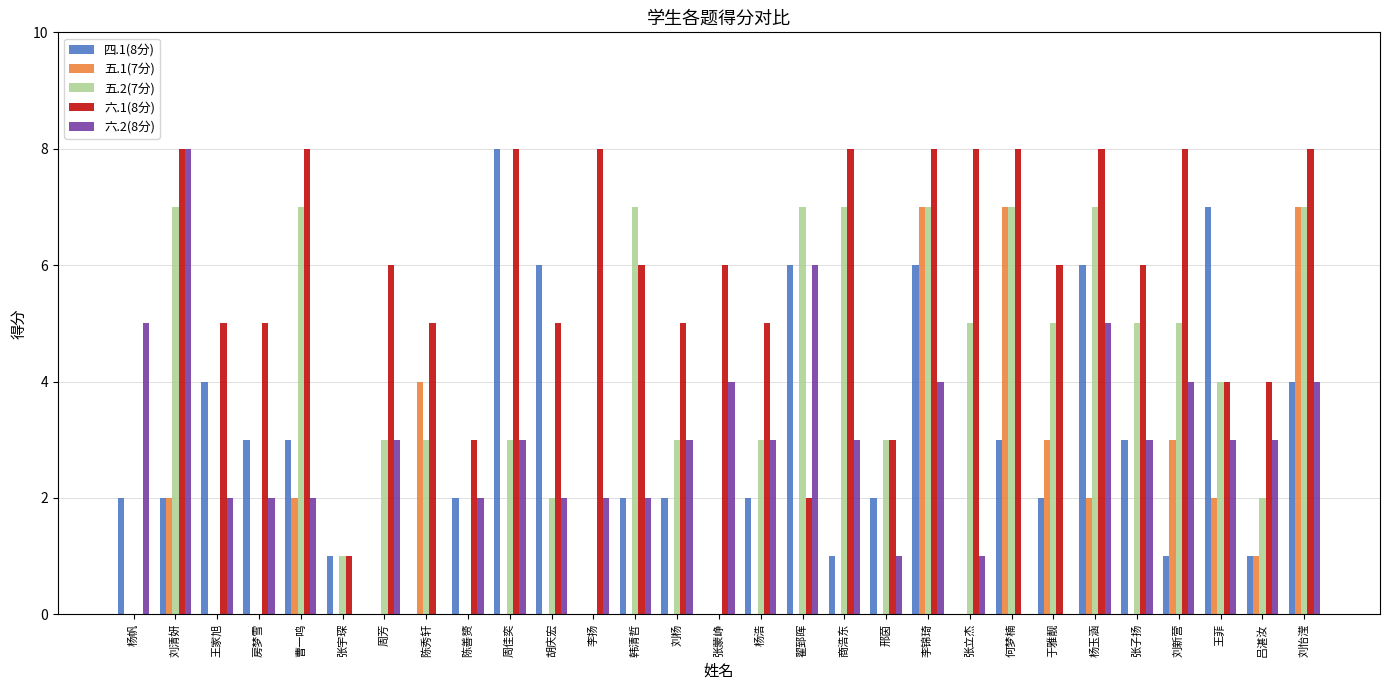

Between 张子扬 and 王菲, which series saw the biggest shift?

四.1(8分)